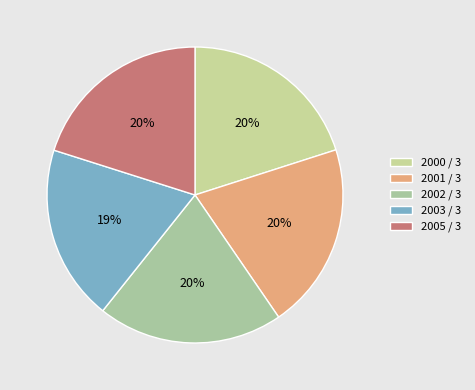

To the nearest percent, what portion does 2001 / 3 represent?

20%